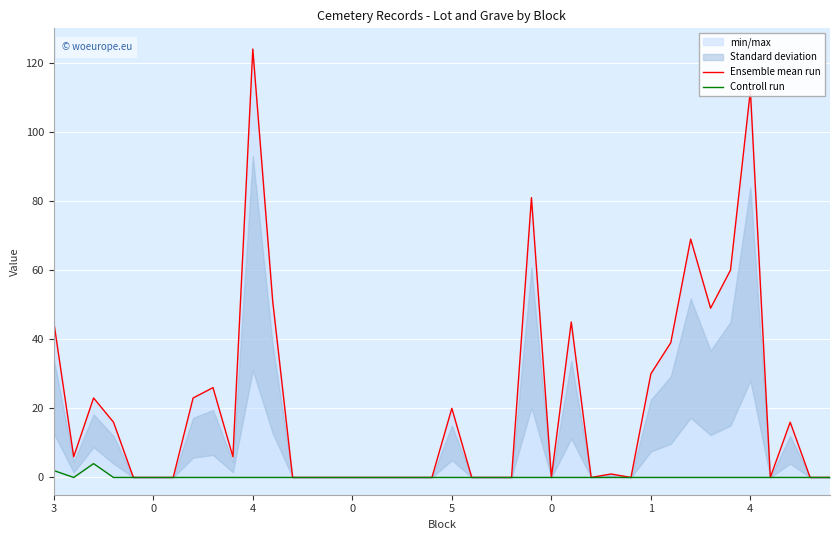

At which label is Controll run closest to 2?

3